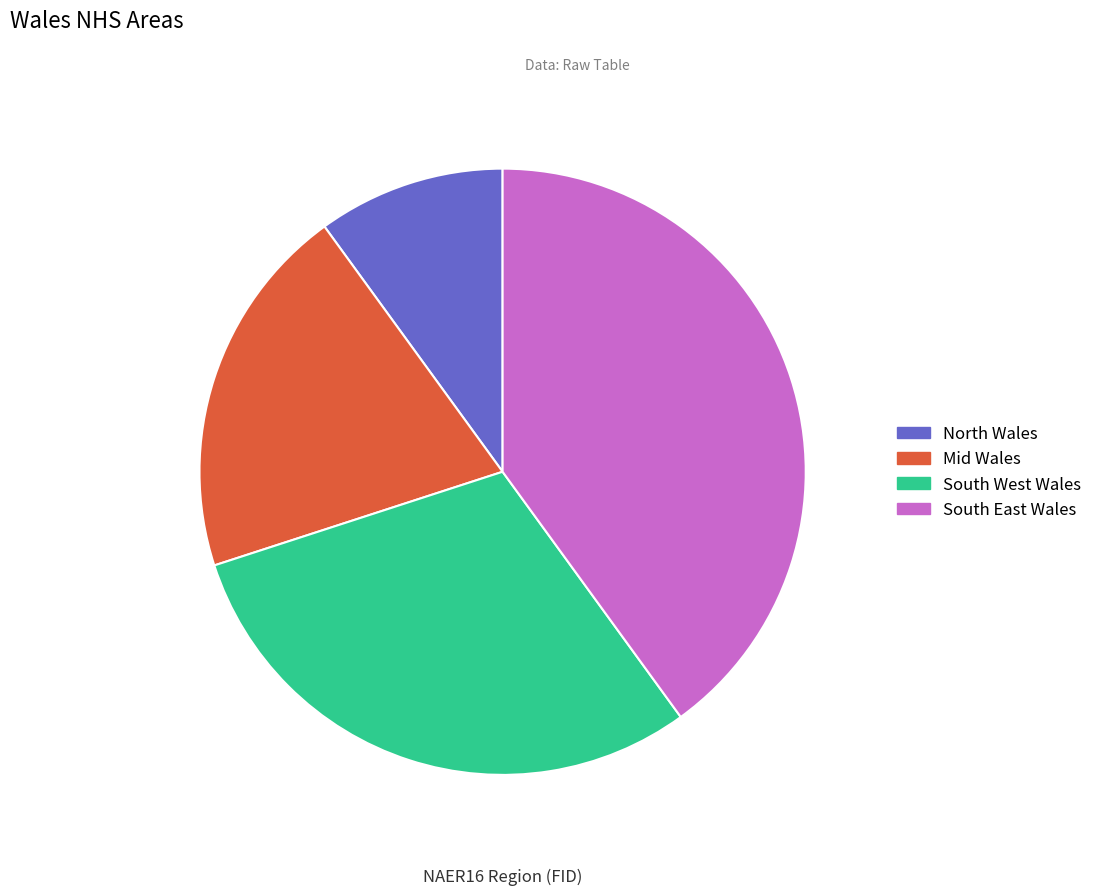

How many segments does this pie chart have?

4